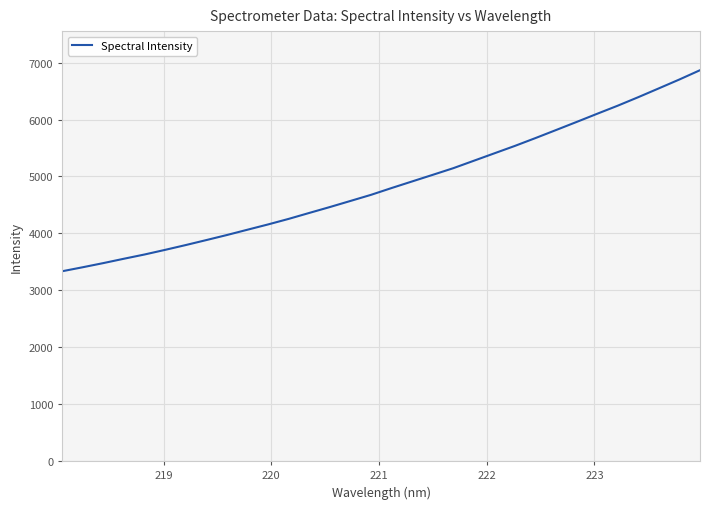

What is the difference between the second highest and minimum values?

3368.5